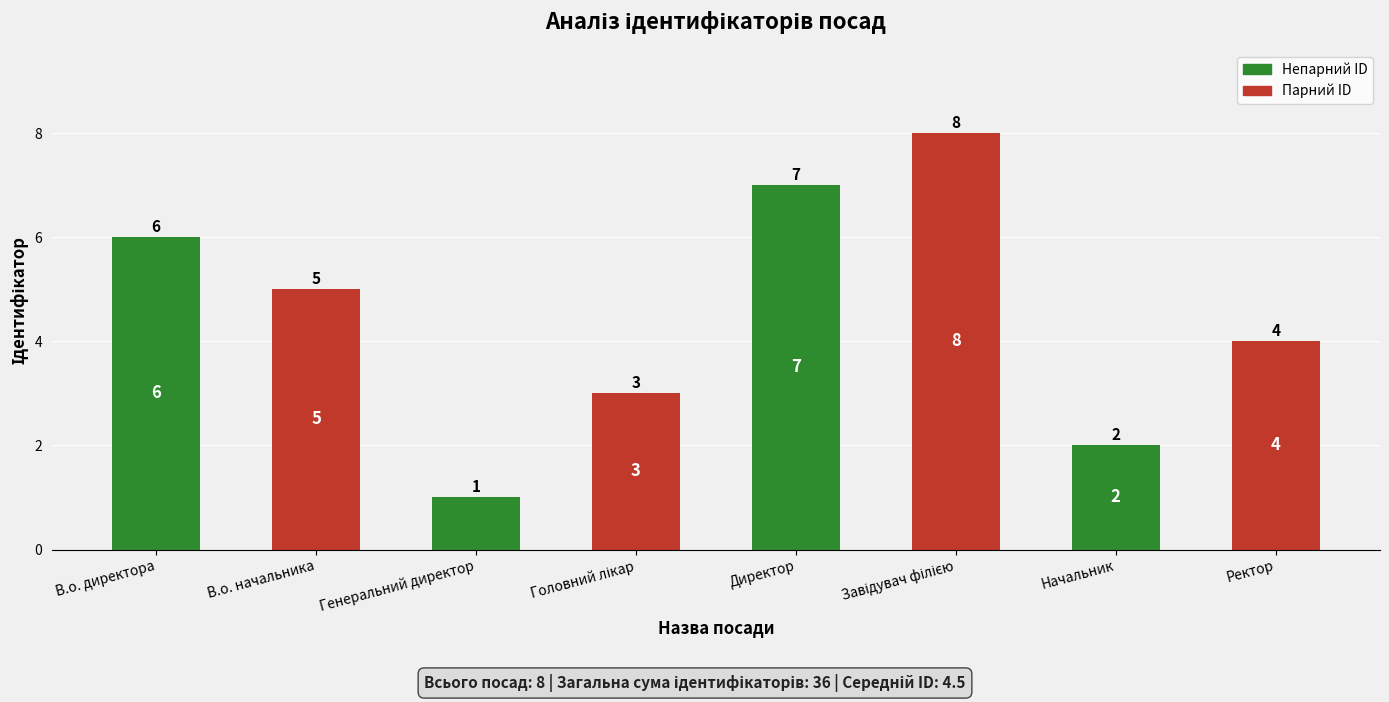

What position from the right is В.о. начальника?

7